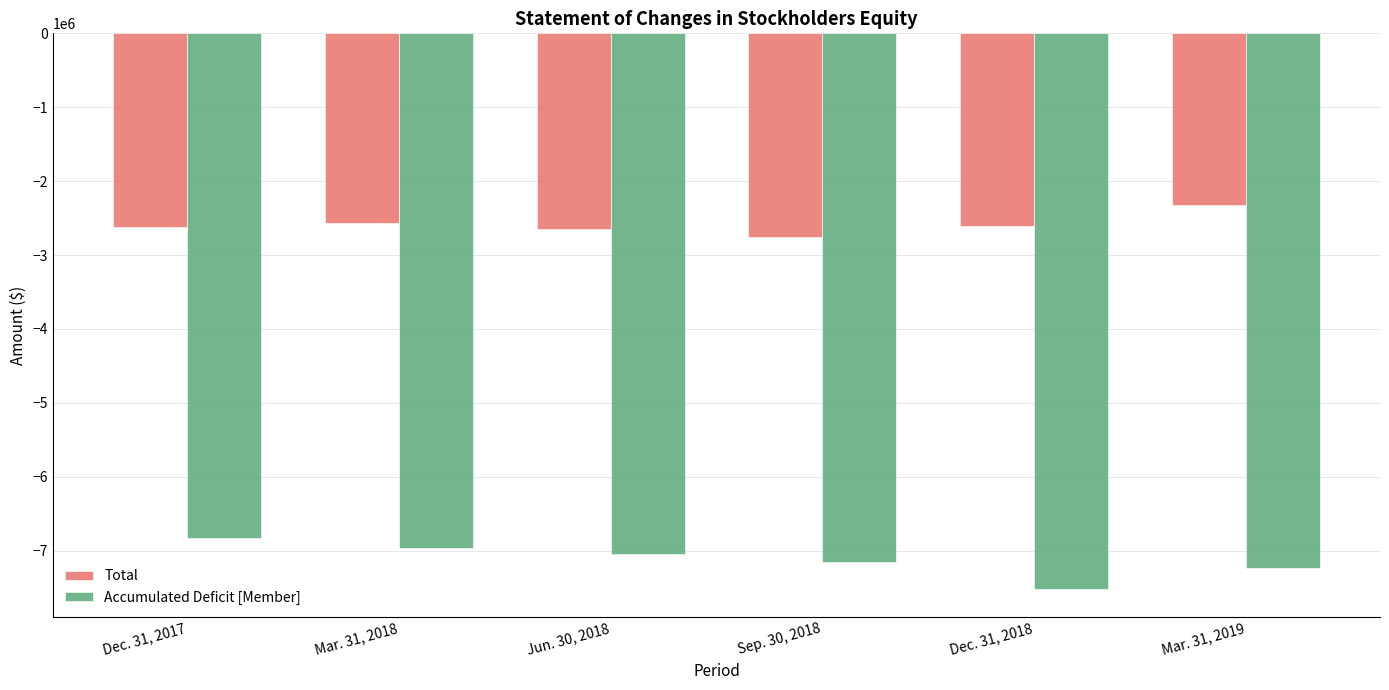

What is the difference between the Accumulated Deficit [Member] values at Jun. 30, 2018 and Mar. 31, 2018?

79976